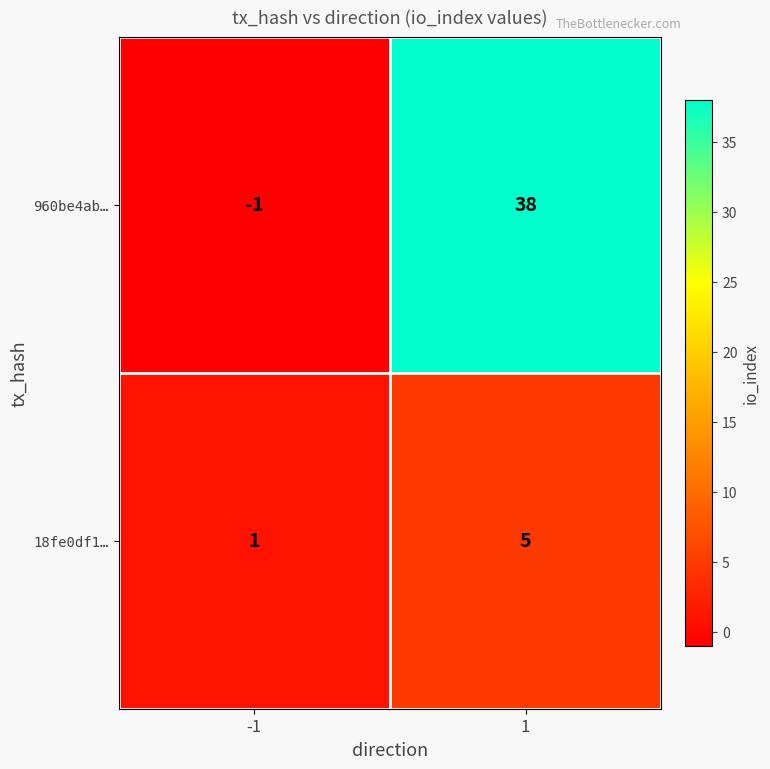

Which category has the highest value across all series?

1